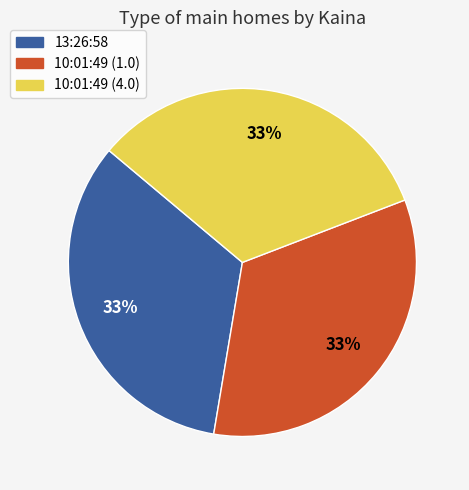

Combined, do 10:01:49 (4.0) and 10:01:49 (1.0) account for over 50%?

Yes